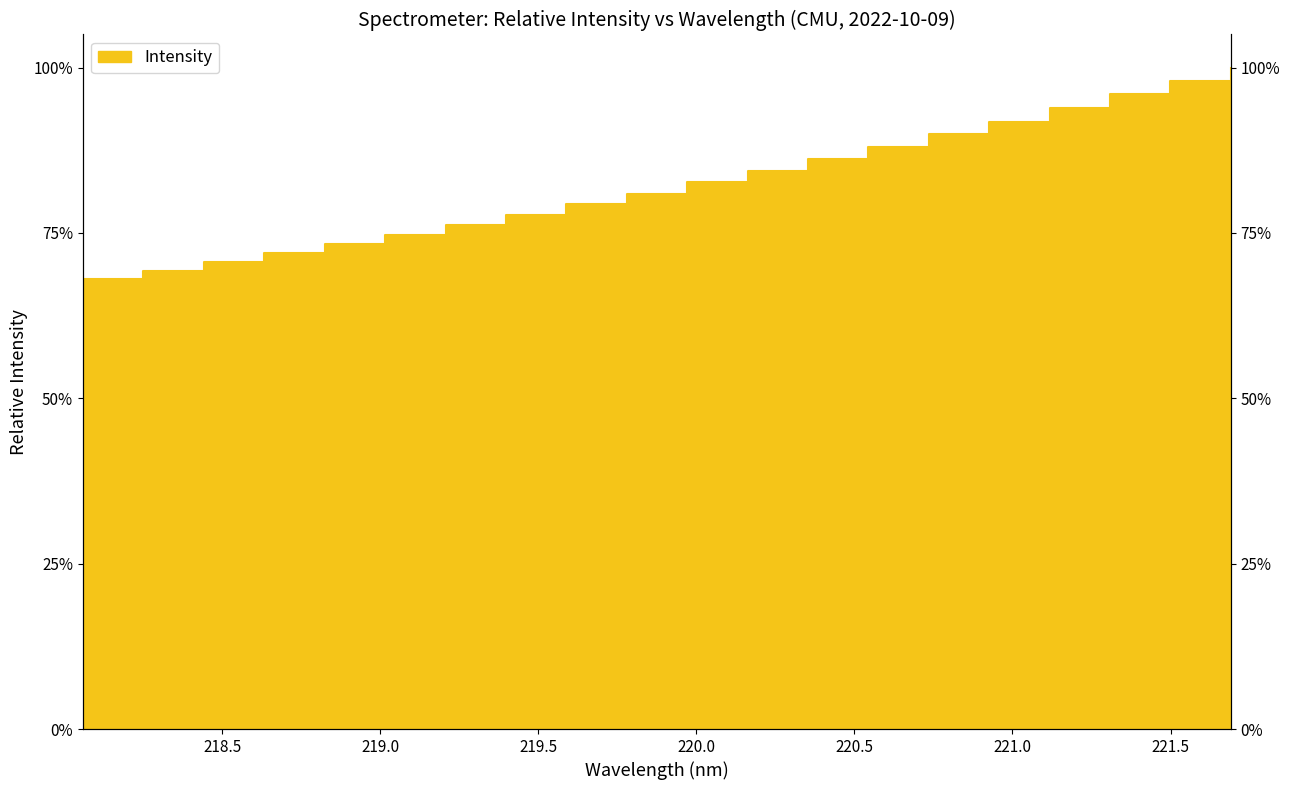

True or false: the data shows 77.7 at 219.3979.

True